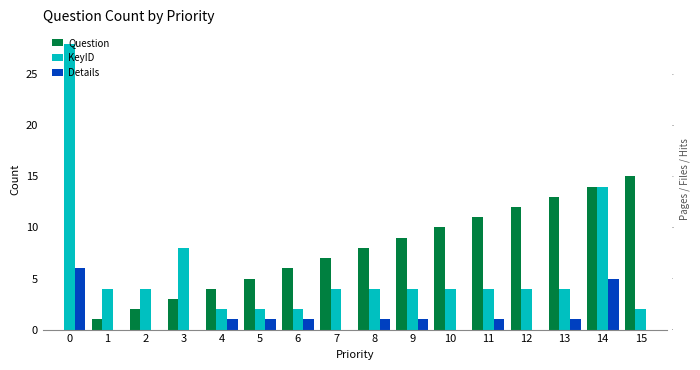

What is the difference between the highest and lowest values at 11?

10